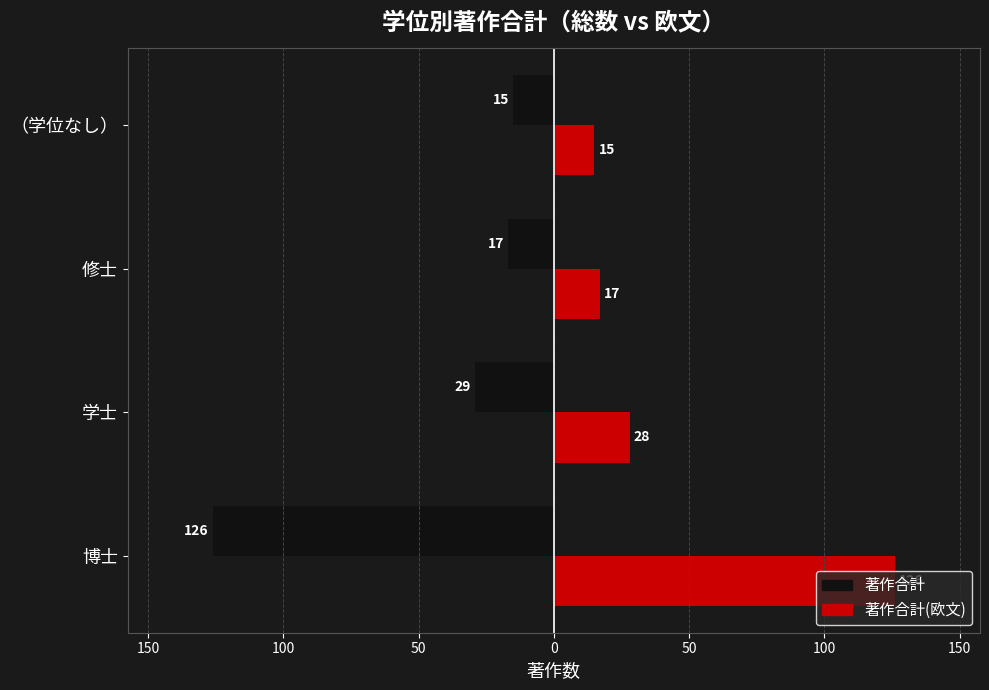

What is the value of the 著作合計(欧文) bar at the 3rd from the left?

17